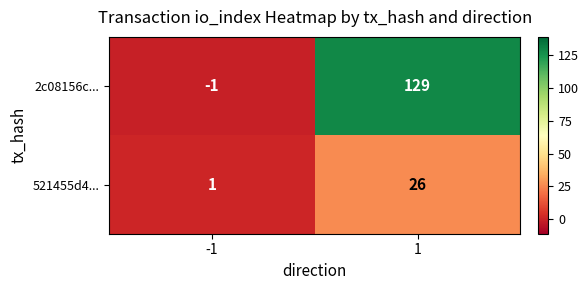

Reading left to right, what are all the values shown in this chart?

2c08156c...: -1	129
521455d4...: 1	26